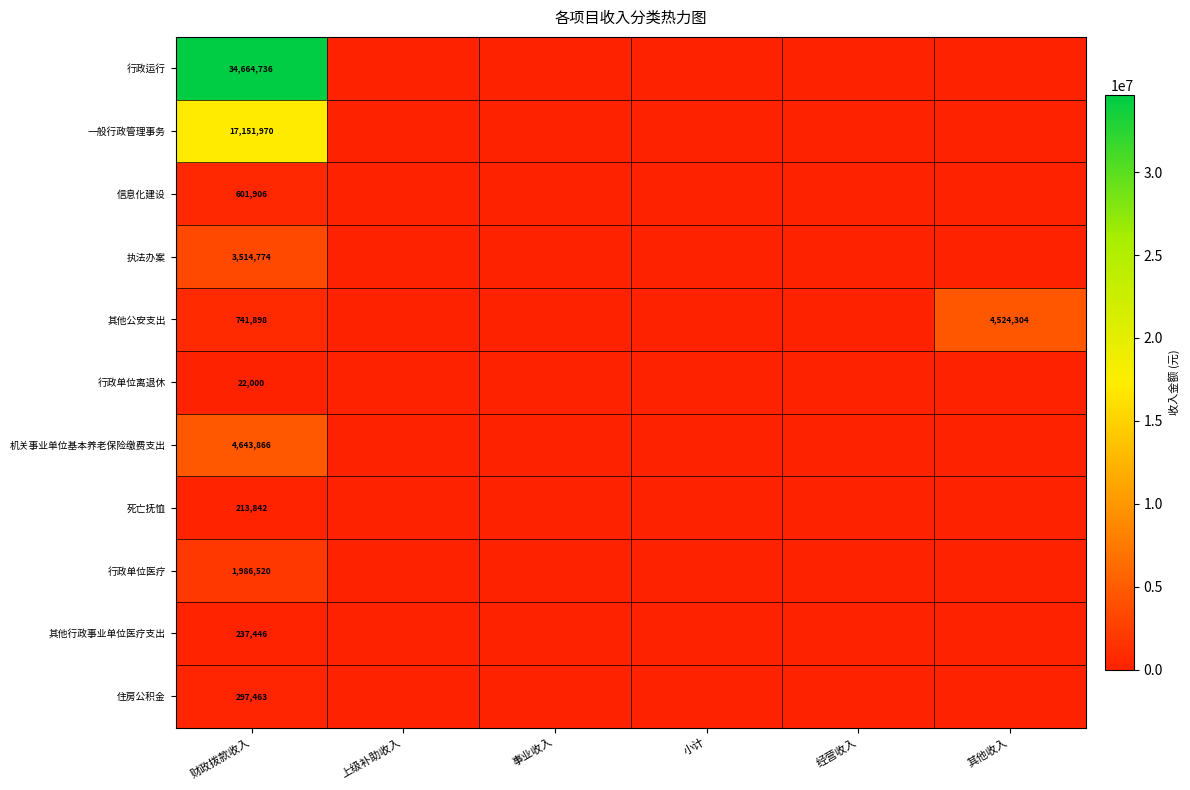

Is it true that 其他公安支出 equals 4524304 at 其他收入?

True